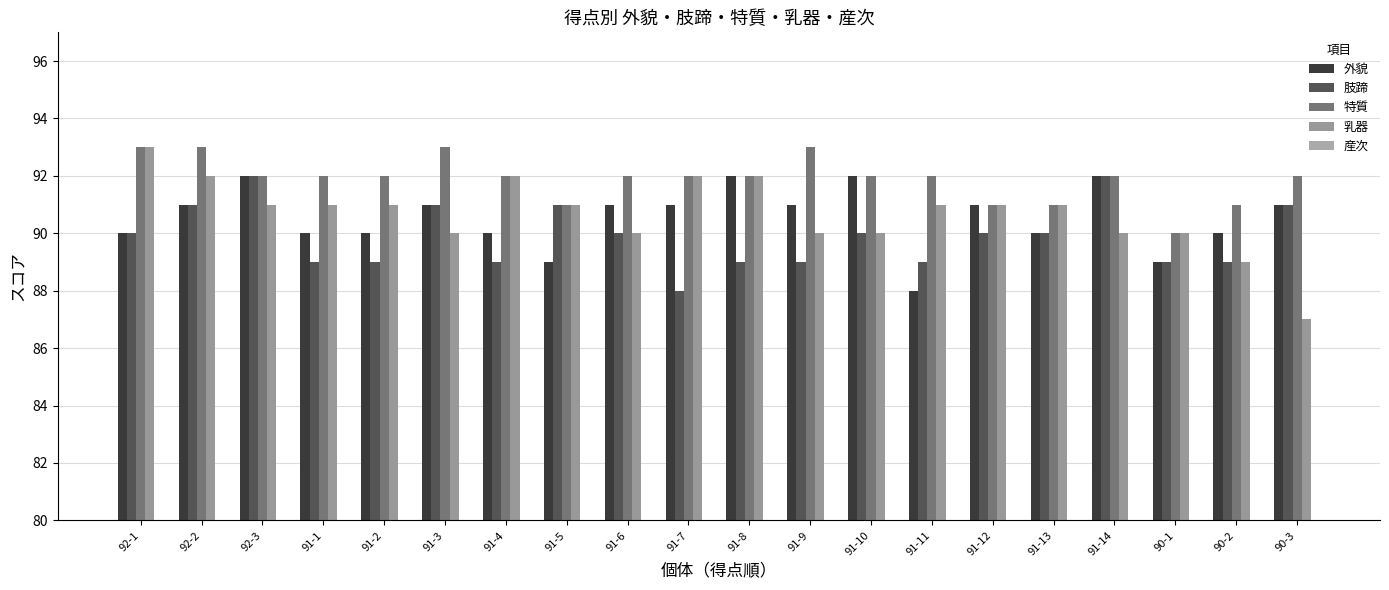

How many bars are there in each group?

5